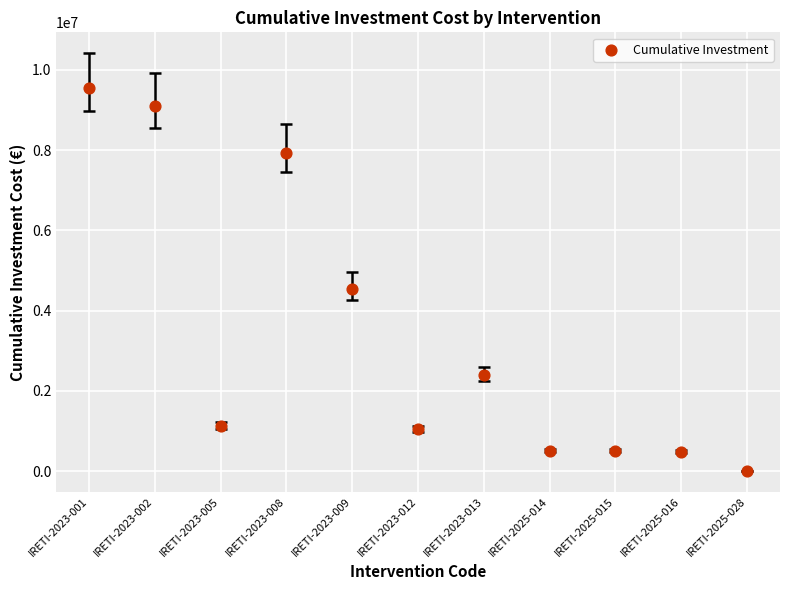

What is the range of Y values (max minus min)?

9537390.3